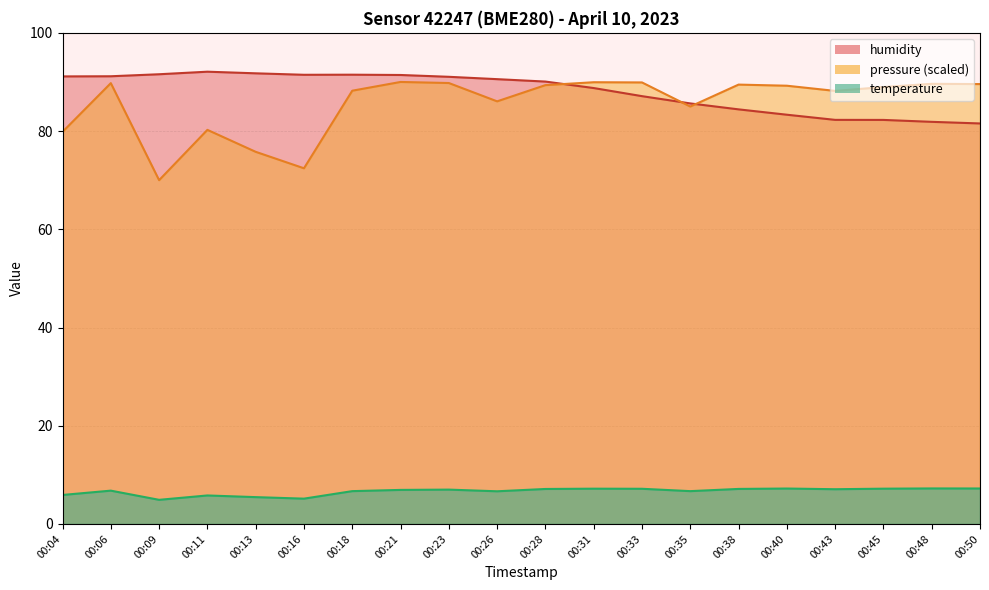

How many values in the temperature series exceed 6?

15